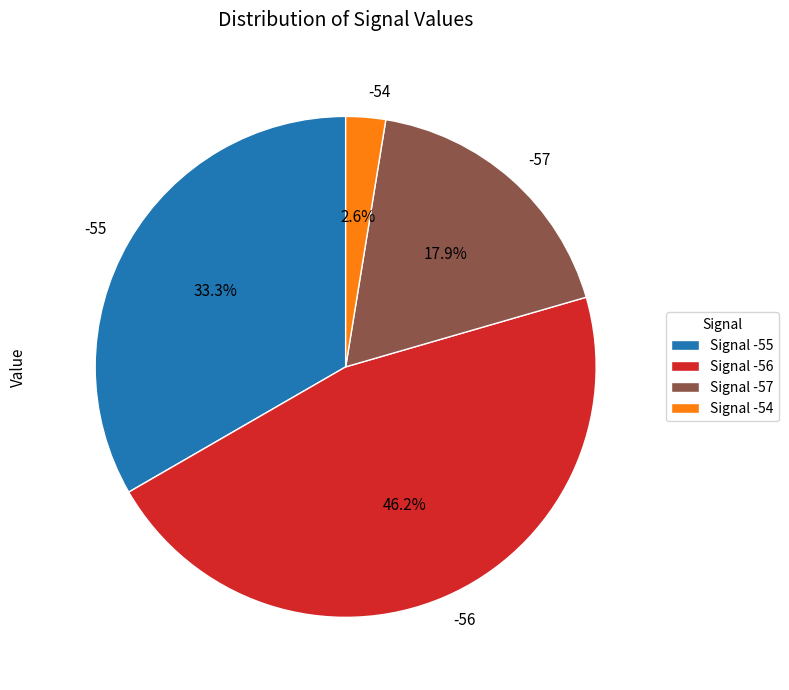

Between -54 and -57, which is larger?

-57